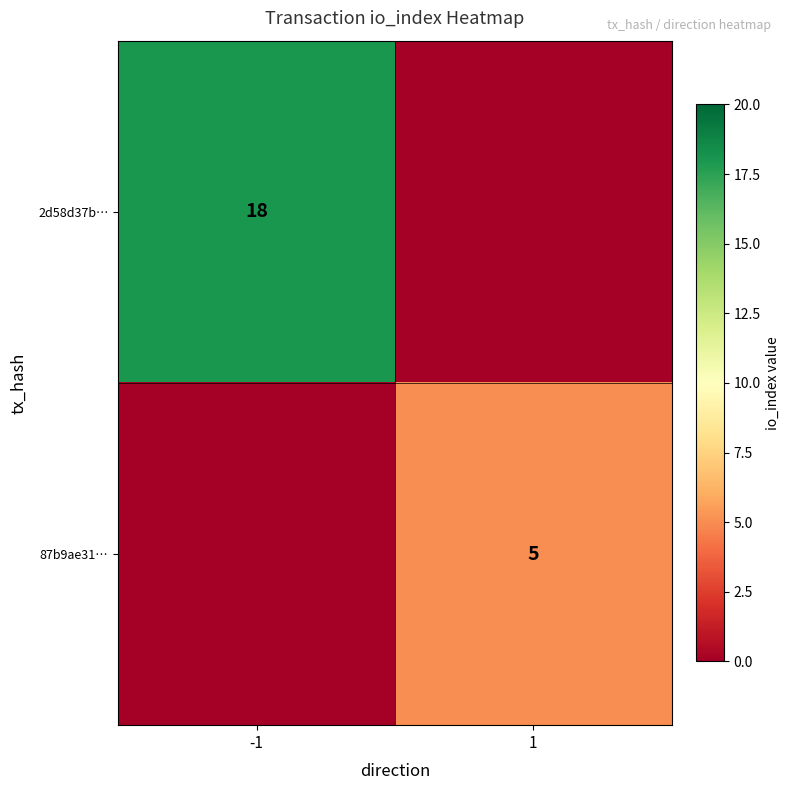

Which has a higher value, 1 or -1?

-1